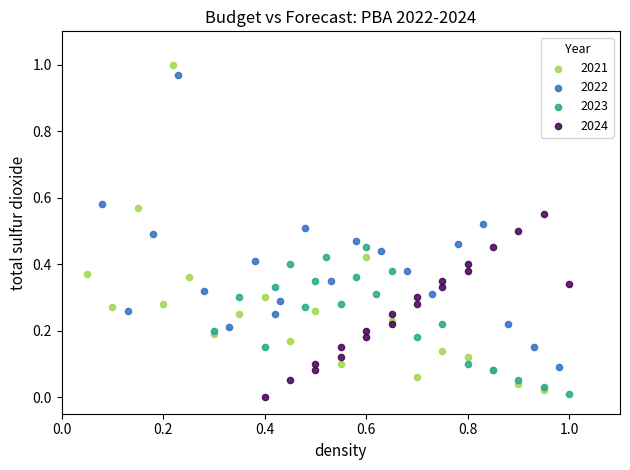

Which series has the widest spread of Y values?

2021